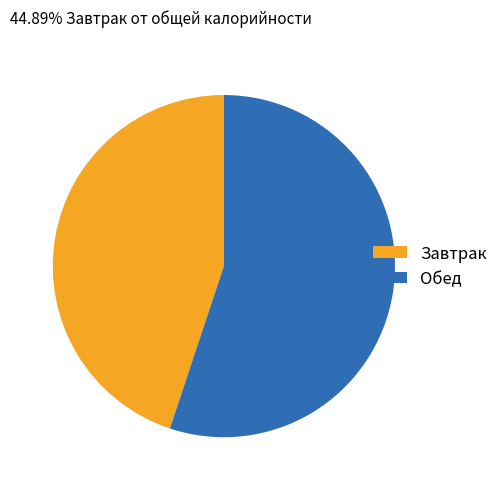

Approximately how many times larger is the value at Завтрак compared to Обед?

0.8